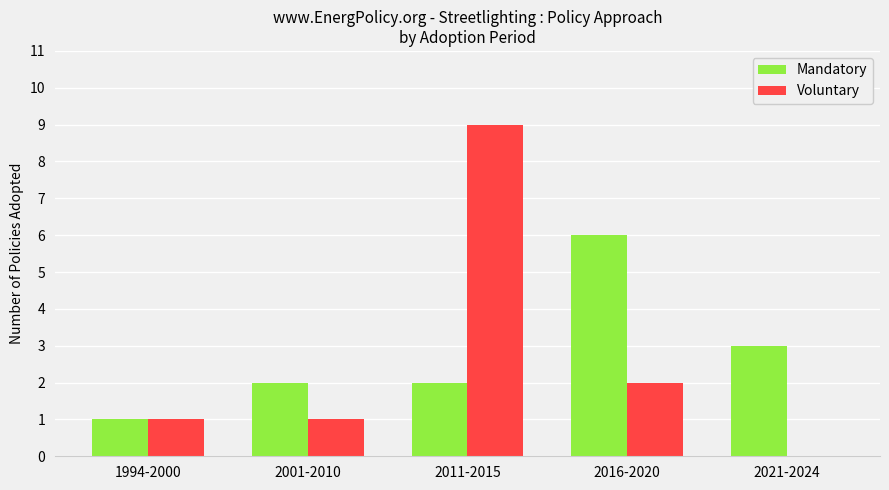

Which series changed the most between 1994-2000 and 2001-2010?

Mandatory